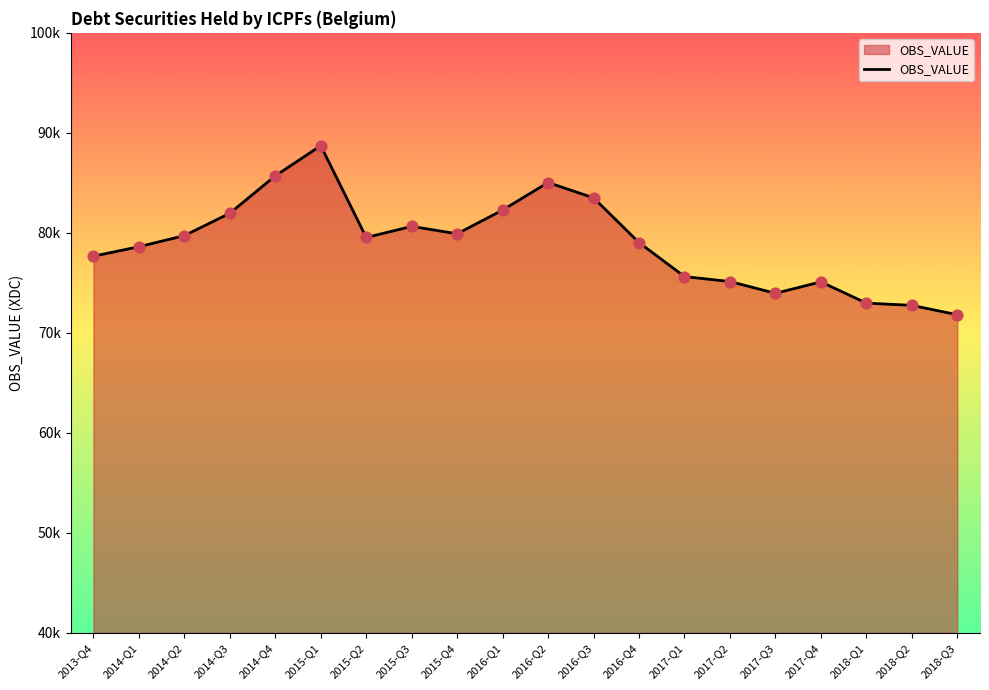

Does the chart have visible grid lines?

No